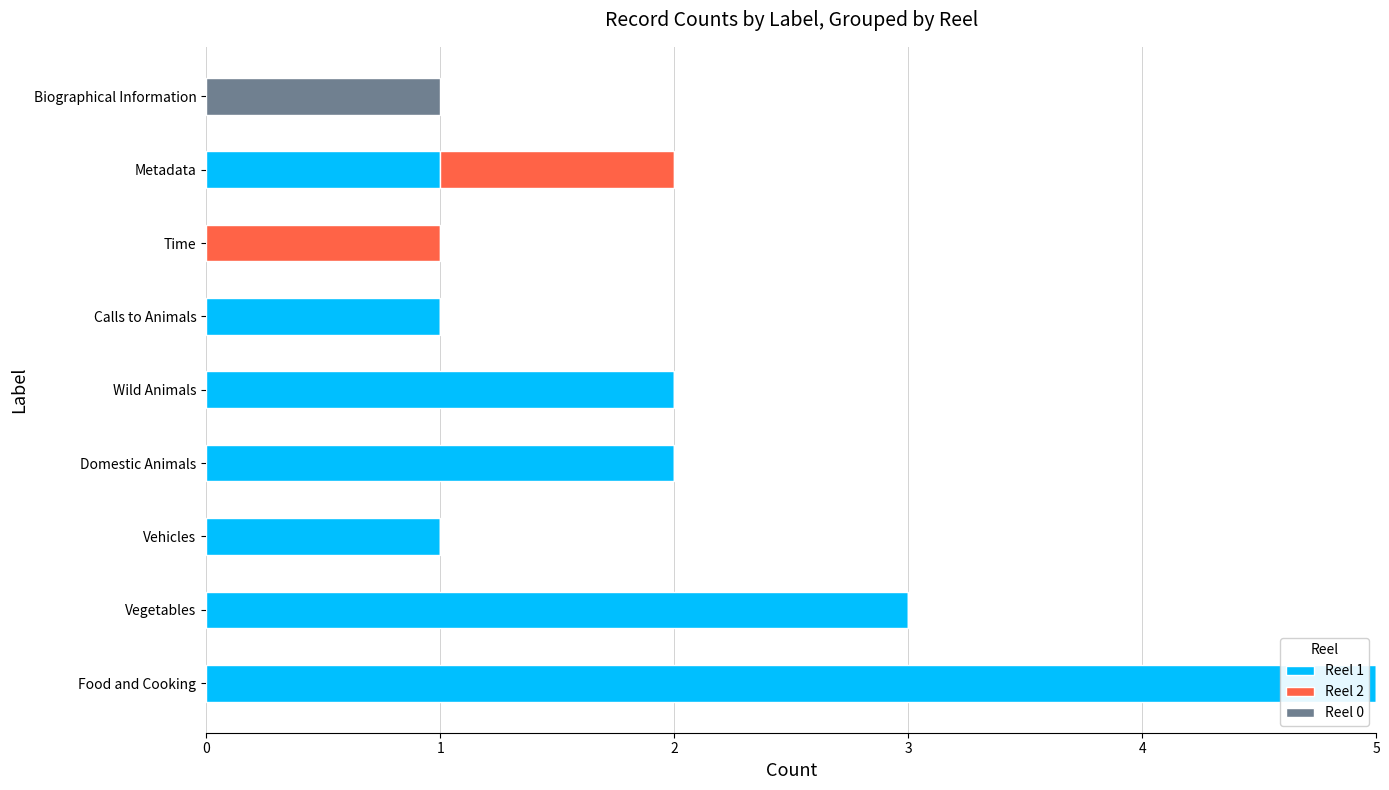

At which category is the sum across all series the highest?

Food and Cooking